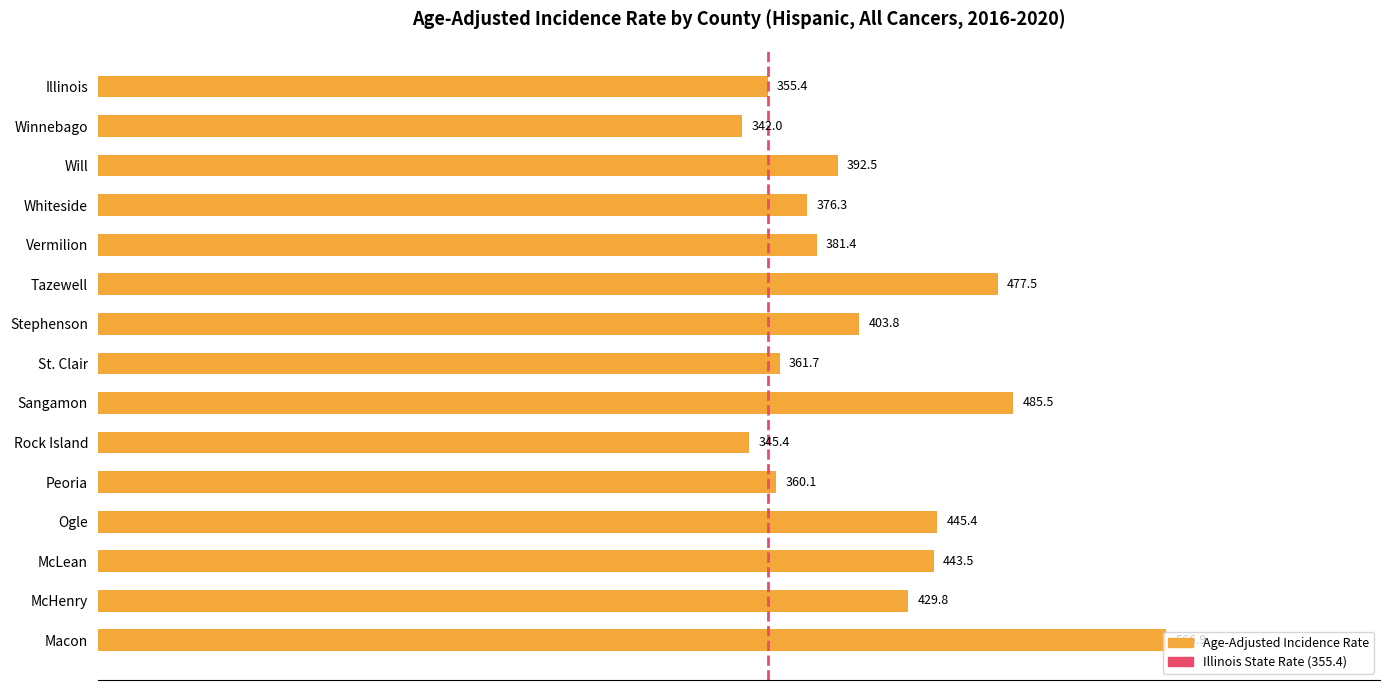

Which category has the lowest value across all series?

Winnebago